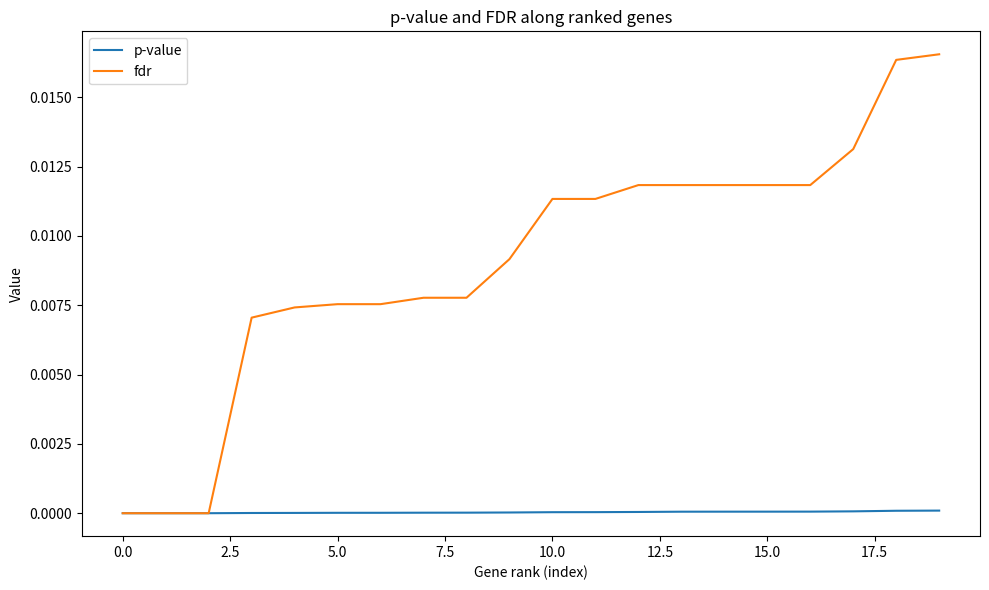

Which series has the widest spread of values?

fdr